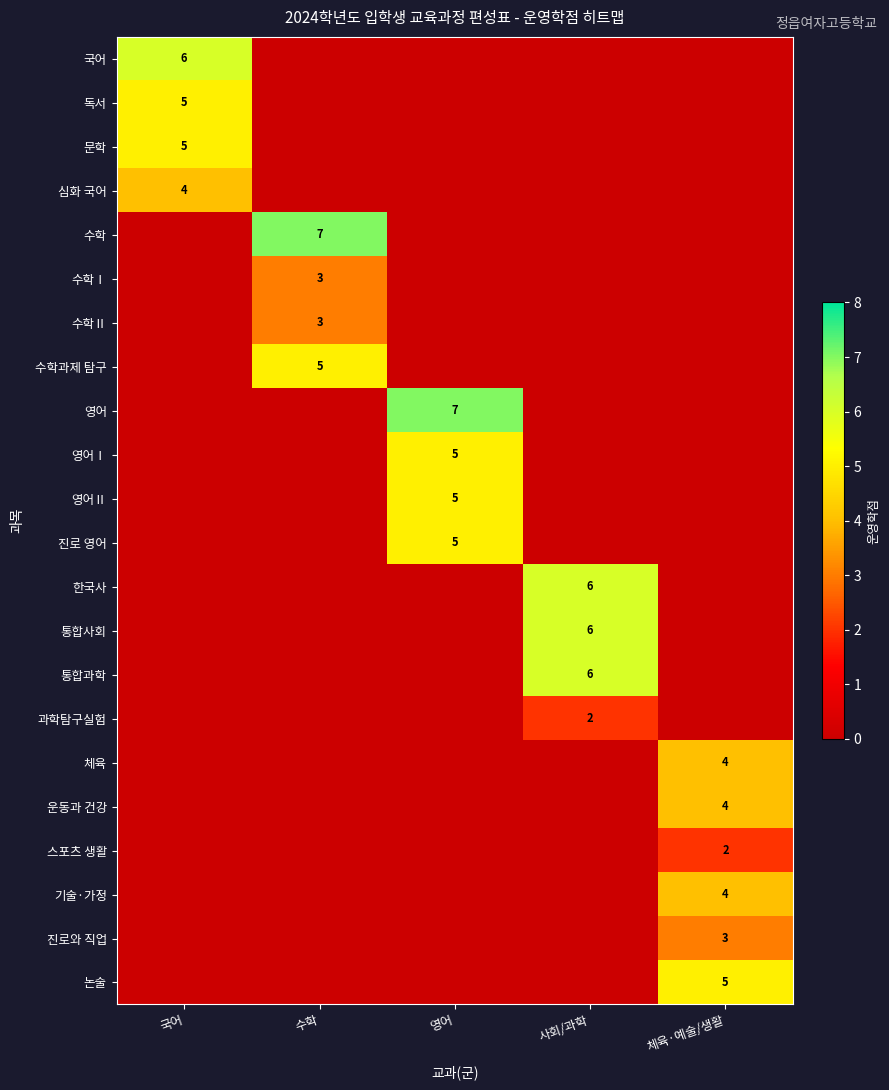

Which category has the highest value across all series?

수학